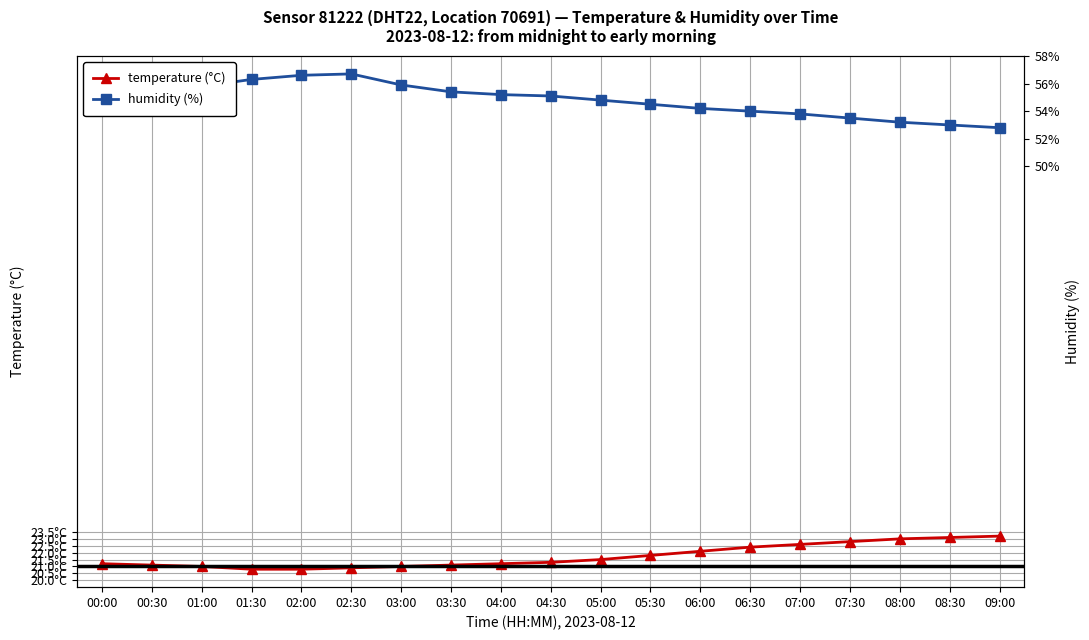

True or false: temperature (°C) and humidity (%) intersect in this chart.

False